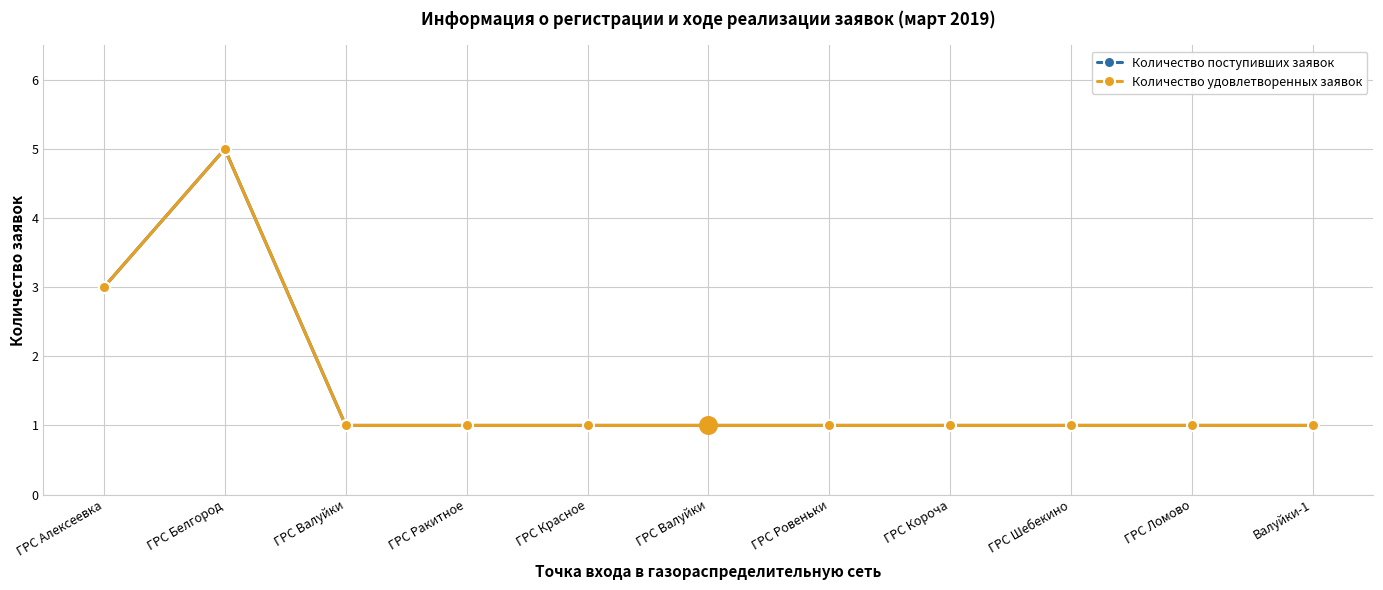

Which series has the largest total across all categories?

Количество поступивших заявок